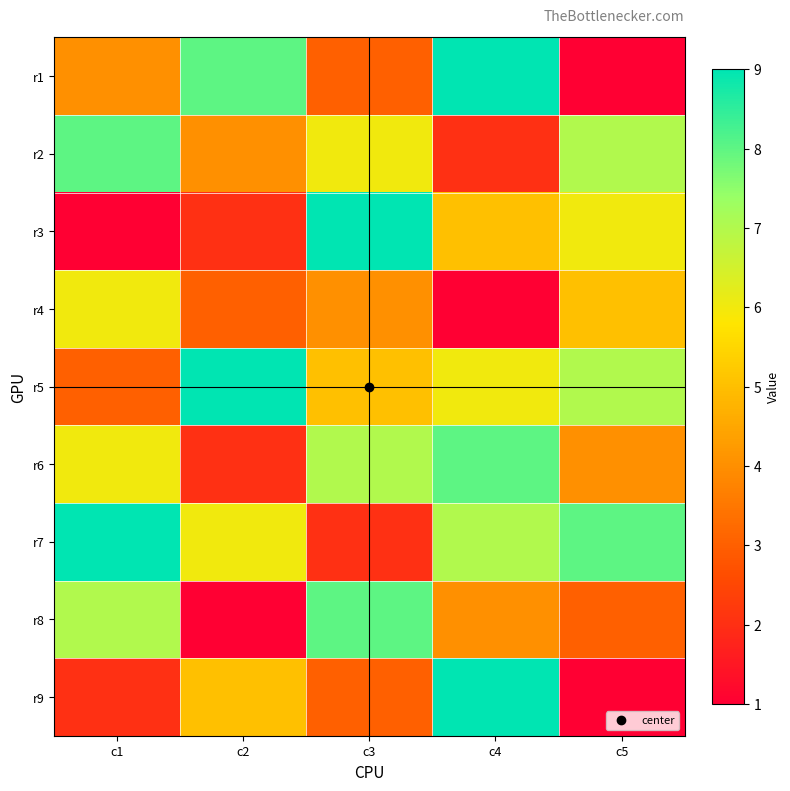

How many series are shown in this chart?

9